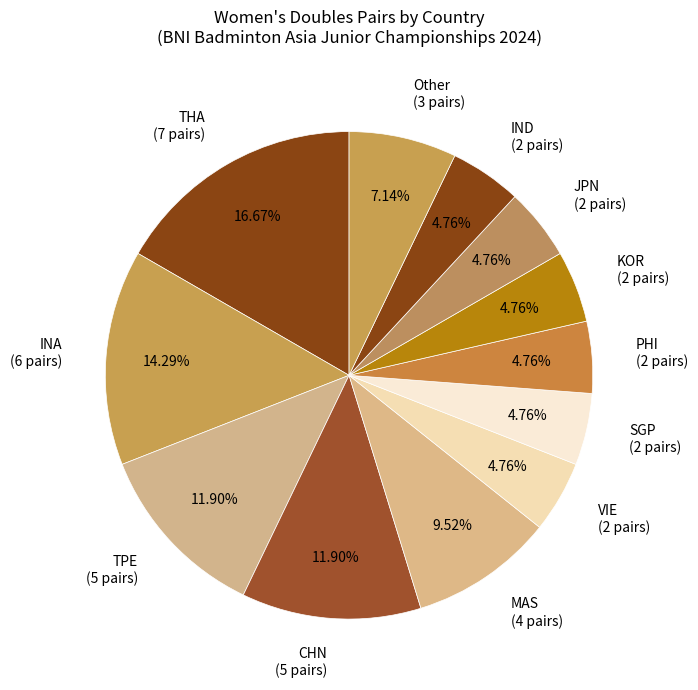

Does INA (6 pairs) account for over 50% of the chart?

No